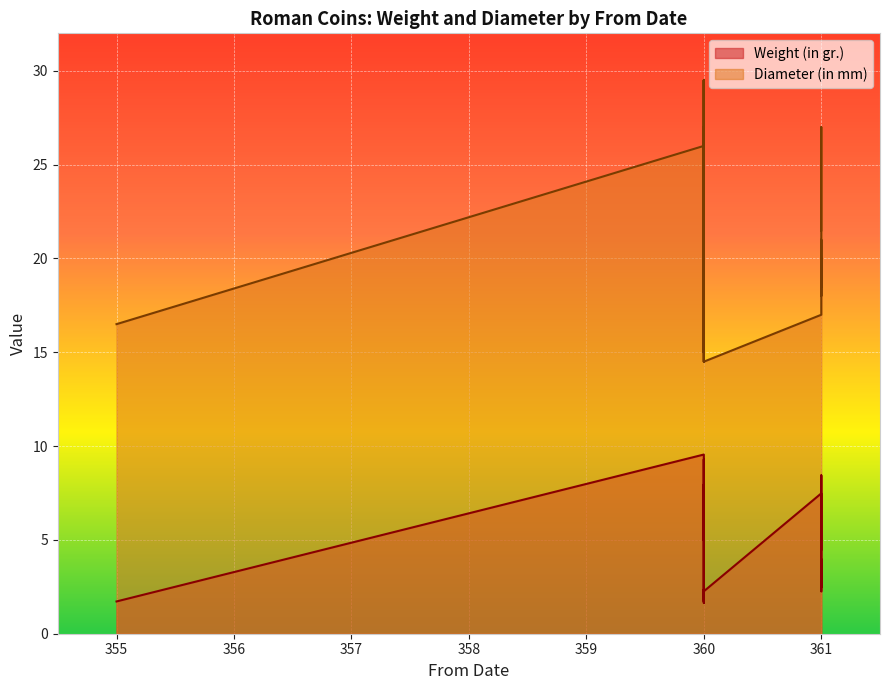

What are all the series names shown in the legend?

Weight (in gr.), Diameter (in mm)